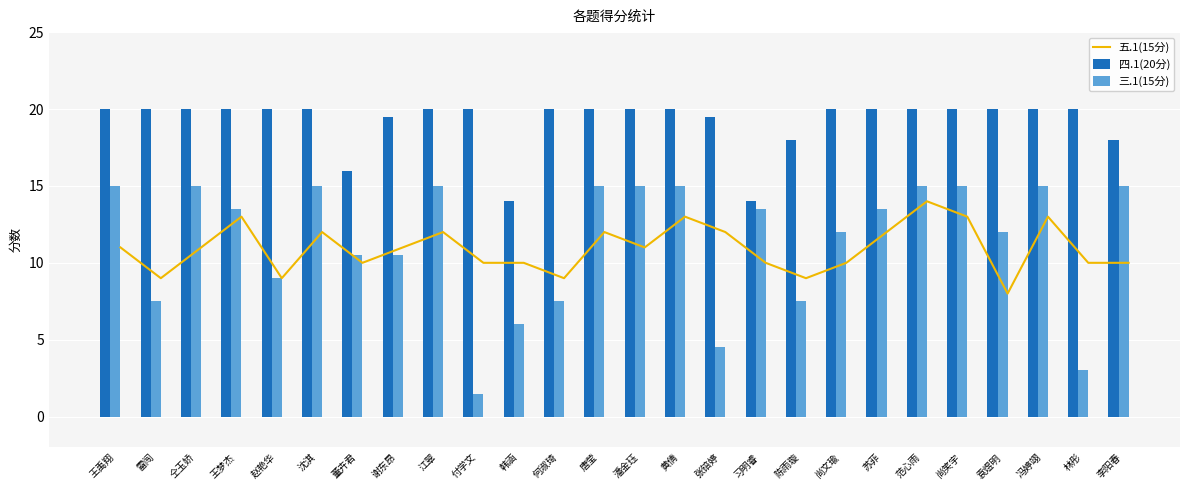

What is the lowest value of the 三.1(15分) series?

1.5